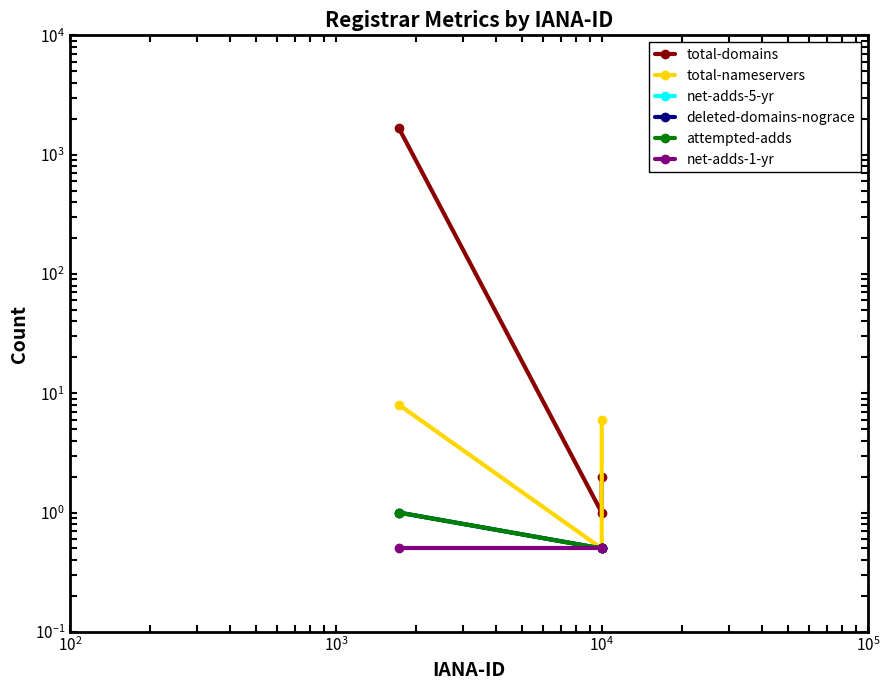

True or false: net-adds-1-yr has a value of 0.5 at $\mathdefault{10^{3}}$.

True